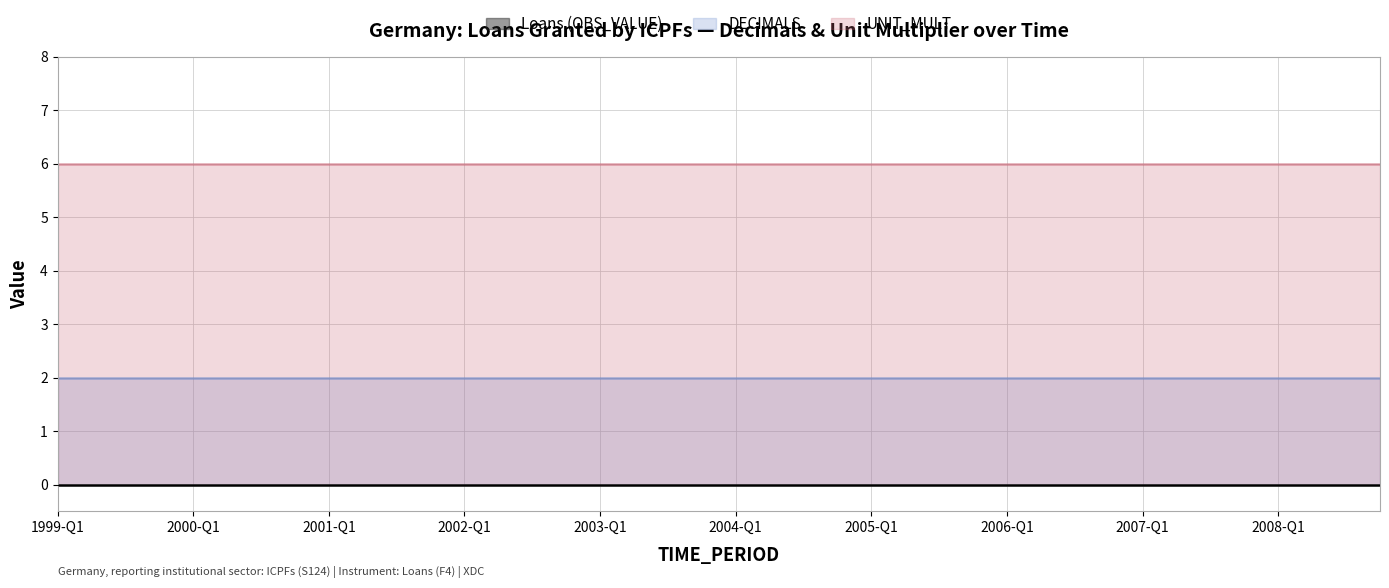

At which category does the chart reach its peak across all series?

1999-Q1